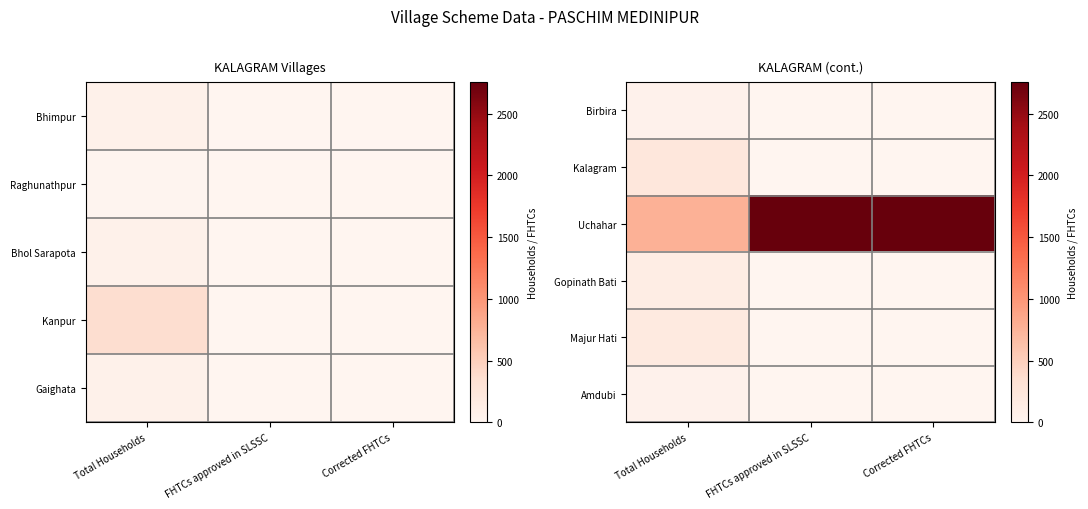

Which series has the largest total across all categories?

Uchahar